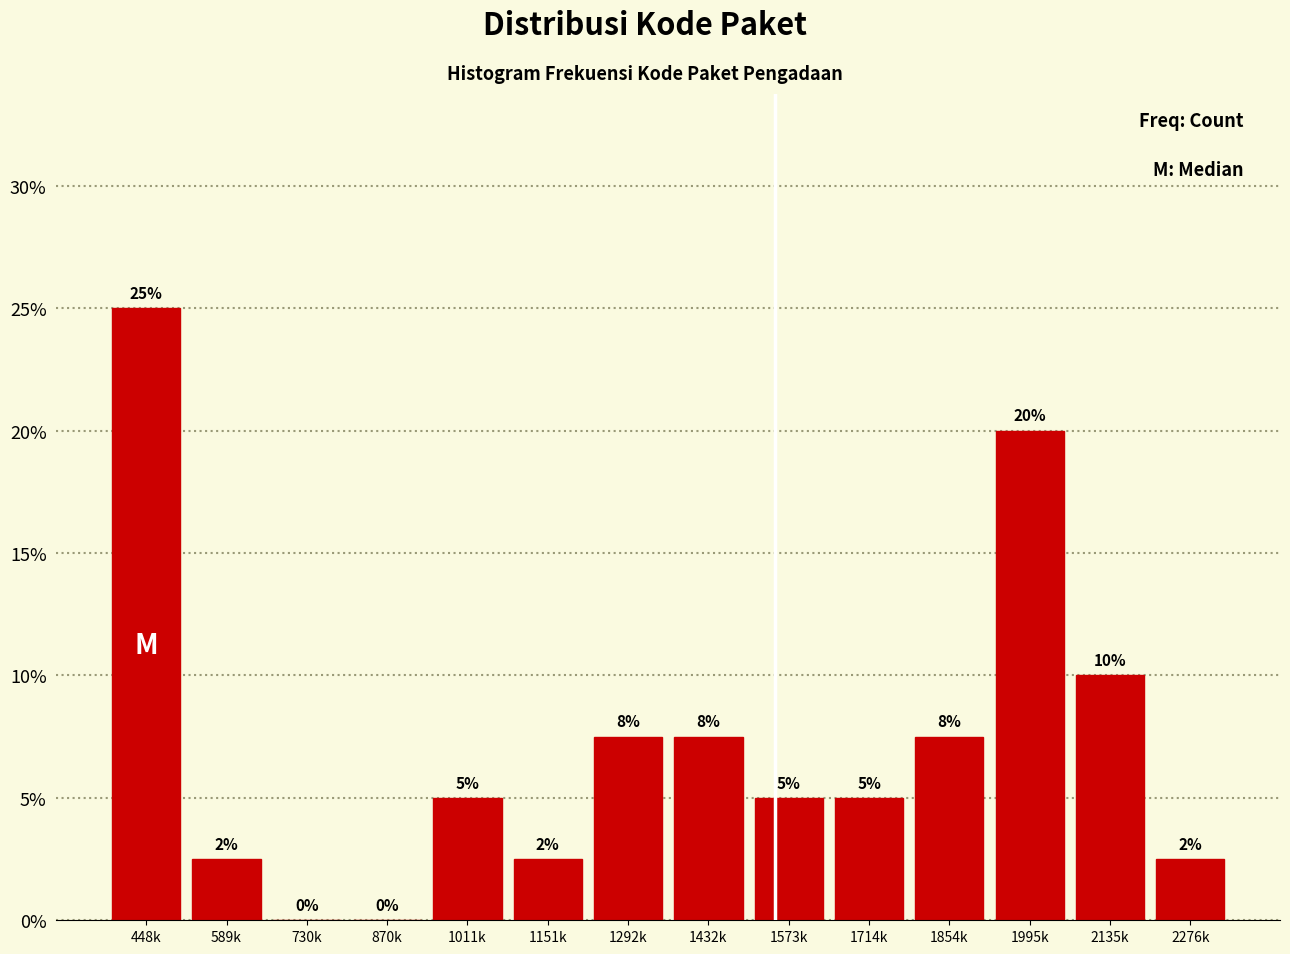

True or false: the data shows 4.0 at 589k.

False